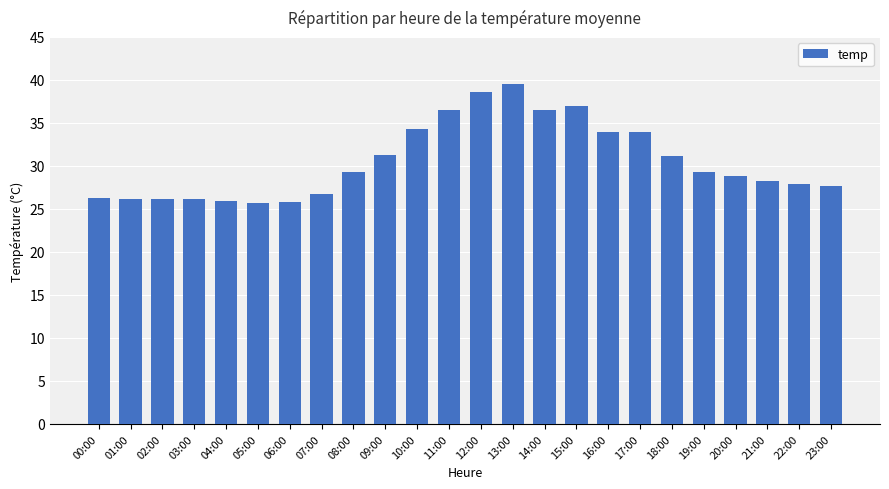

The chart shows a value of 26.7 at 07:00. True or false?

True